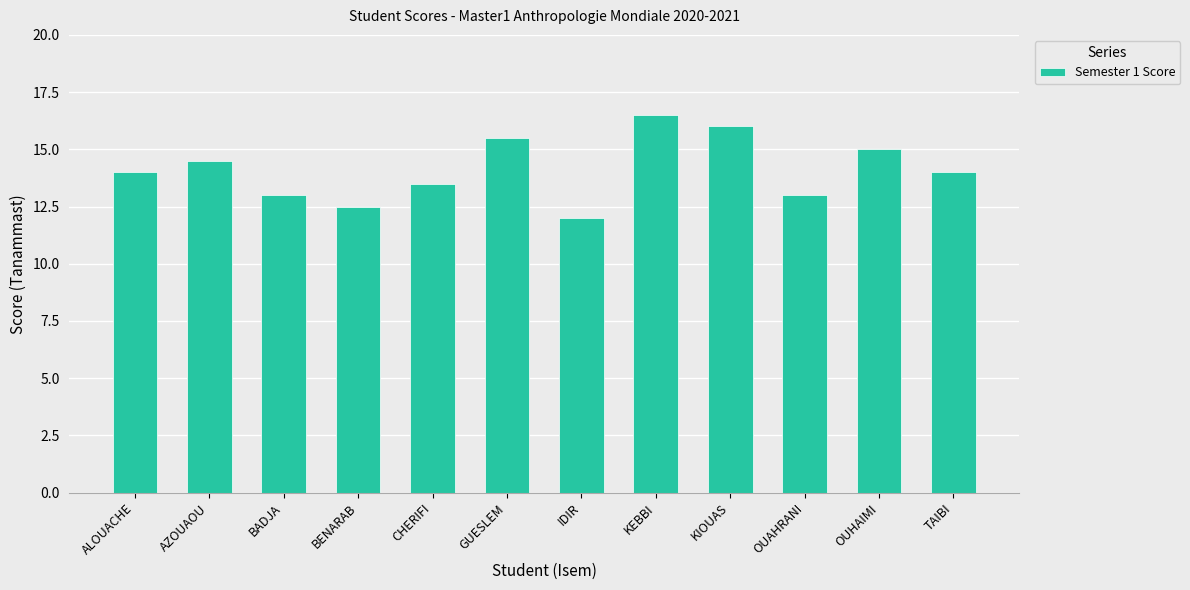

Reading left to right, transcribe all the data shown in this chart.

ALOUACHE=14.0	AZOUAOU=14.5	BADJA=13.0	BENARAB=12.5	CHERIFI=13.5	GUESLEM=15.5	IDIR=12.0	KEBBI=16.5	KIOUAS=16.0	OUAHRANI=13.0	OUHAIMI=15.0	TAIBI=14.0